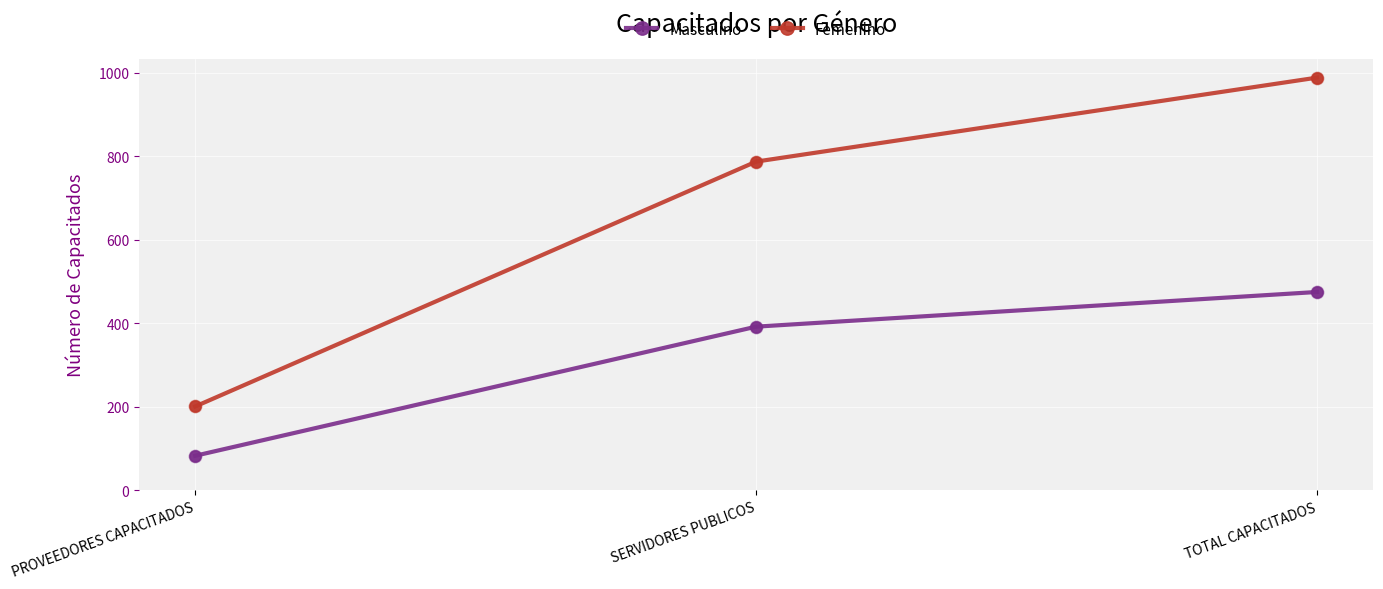

Is the value of Femenino at TOTAL CAPACITADOS greater than the value of Masculino at PROVEEDORES CAPACITADOS?

Yes